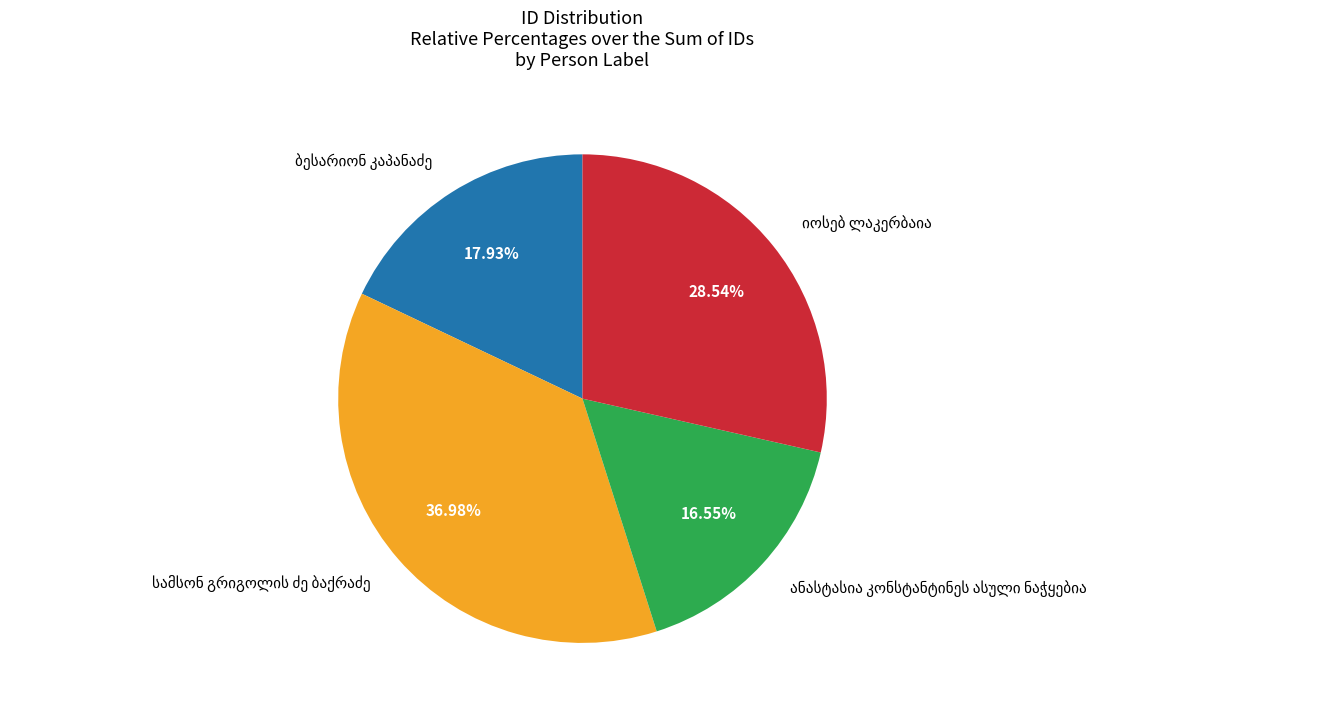

Does any single category account for the majority?

No